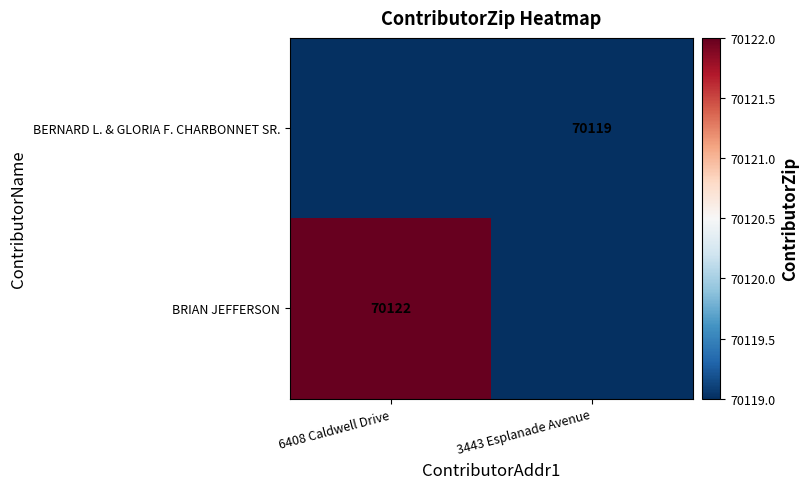

Which has a higher value, 3443 Esplanade Avenue or 6408 Caldwell Drive?

6408 Caldwell Drive